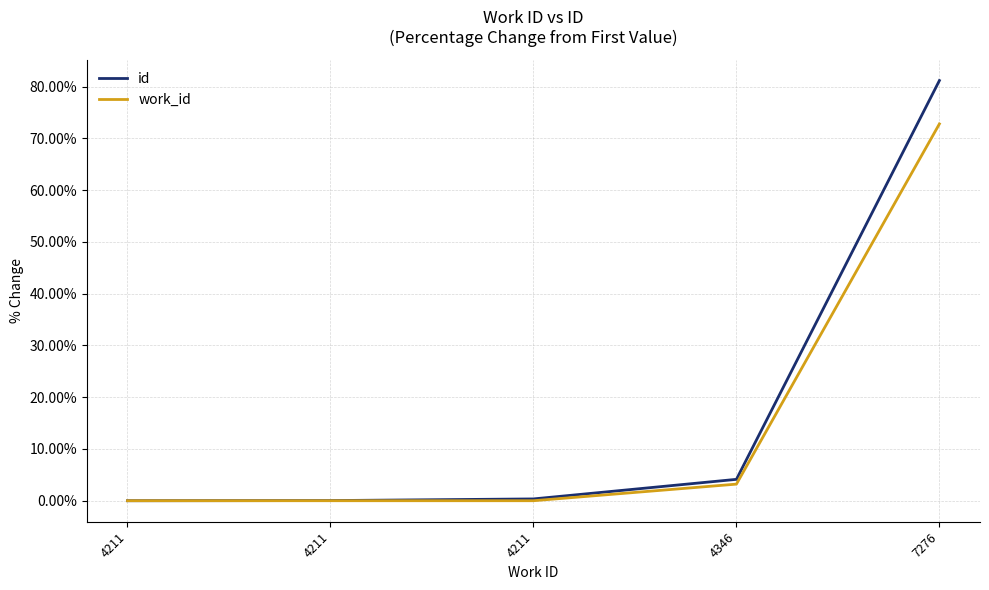

What is the total value across all series at 4346?

7.3